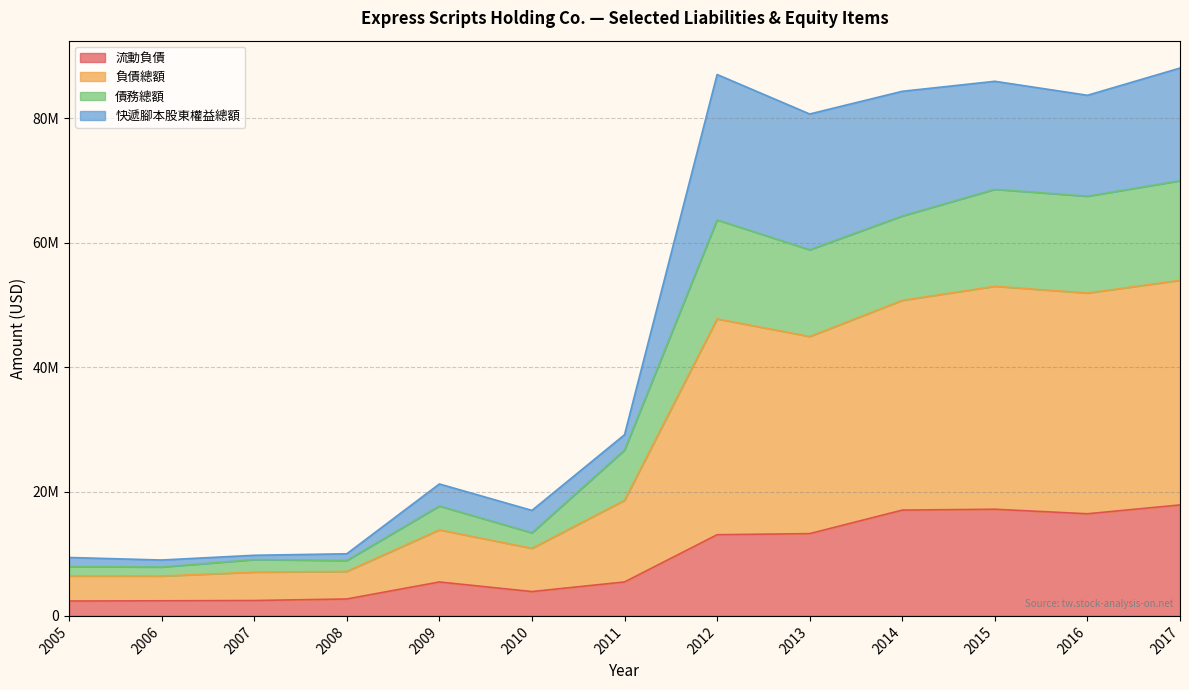

At which category does 流動負債 reach its first local valley?

2010